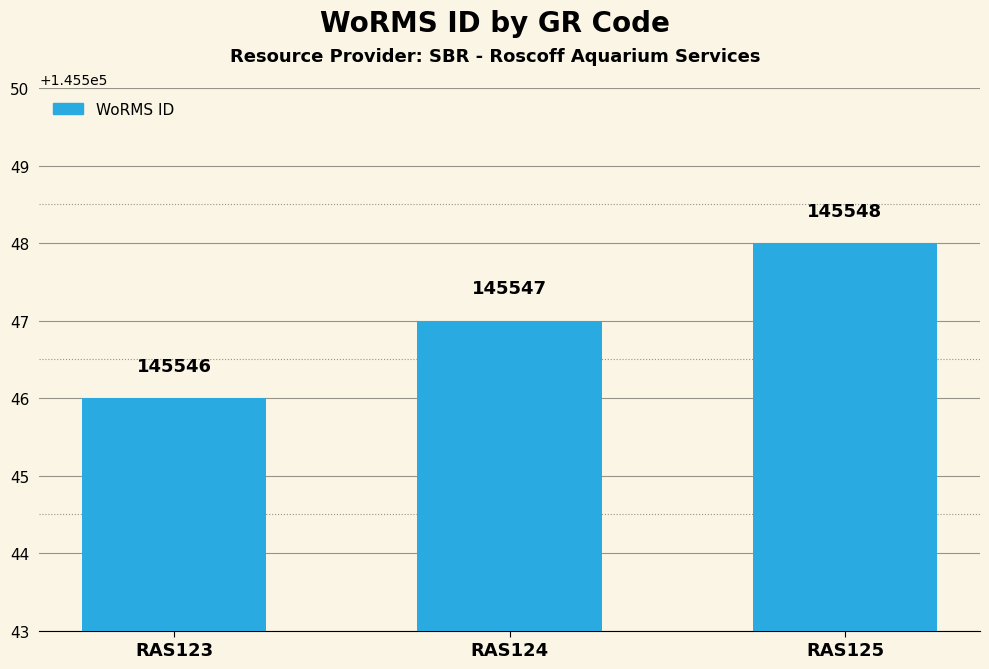

Is it true that the value at RAS125 is 194703?

False